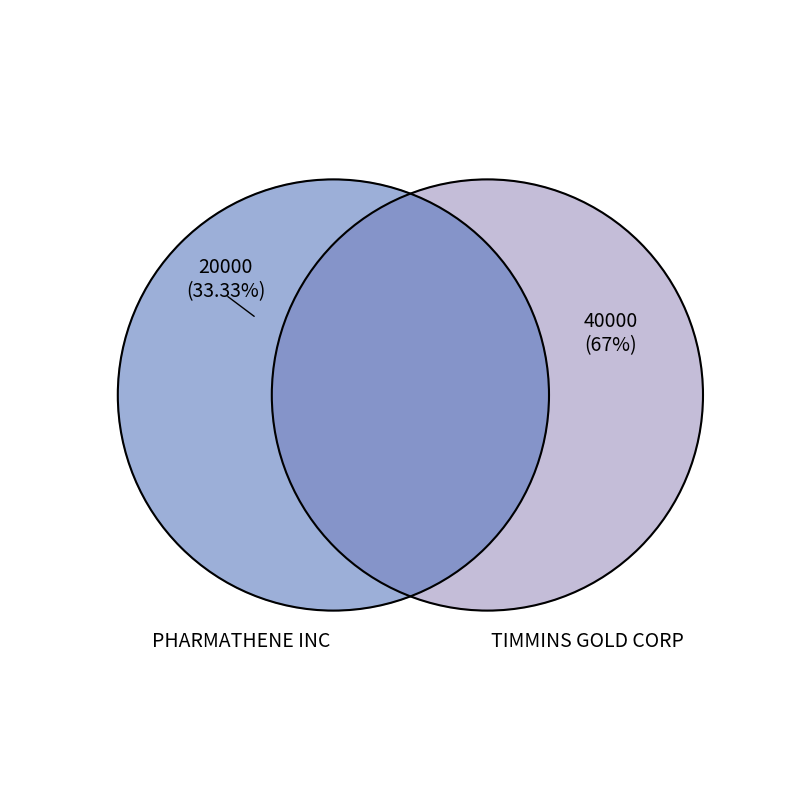

How many segments does this pie chart have?

2